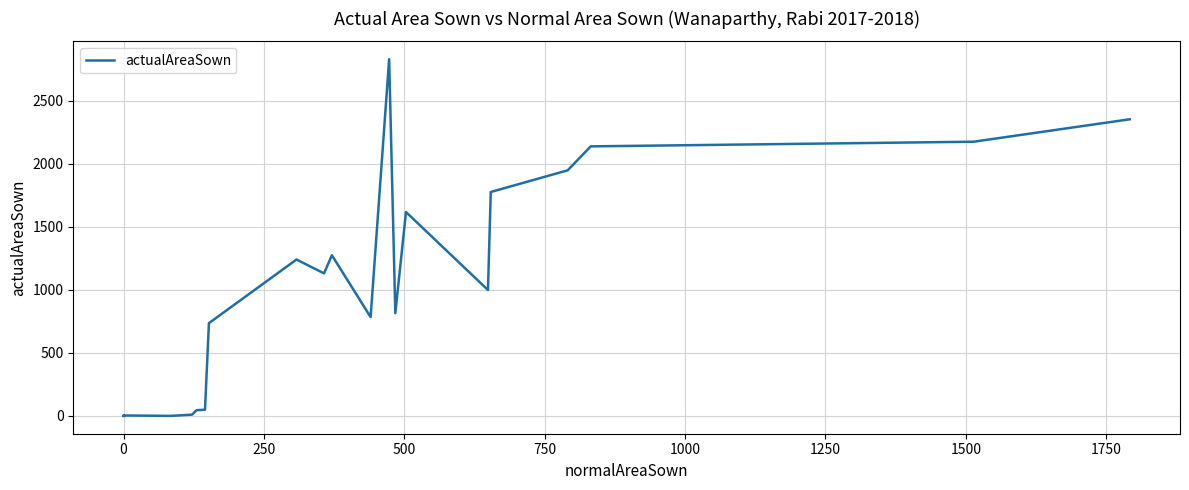

Does the chart display data point markers on the line(s)?

No